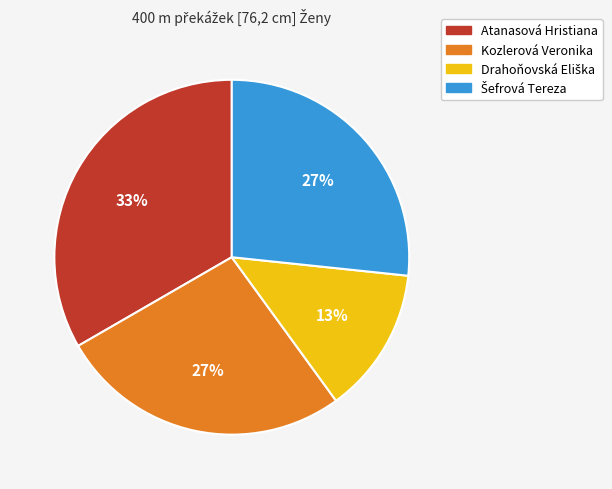

Which category has the biggest portion of the pie?

Atanasová Hristiana